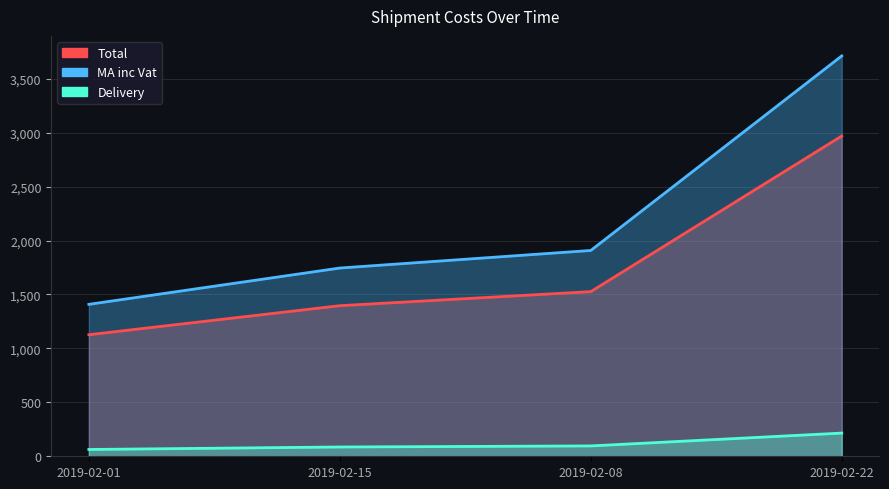

Rank the series by their maximum value, from highest to lowest.

MA inc Vat, Total, Delivery